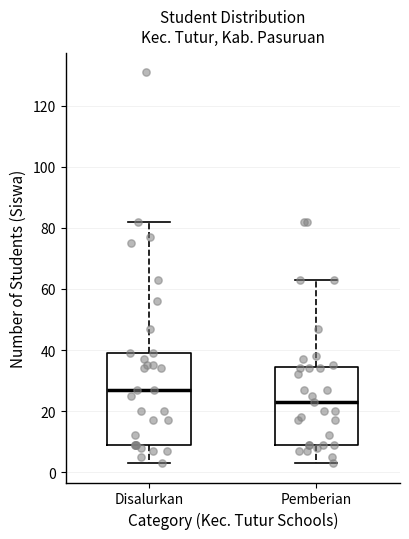

Which box is the tallest, from its lower edge to its upper edge?

Disalurkan